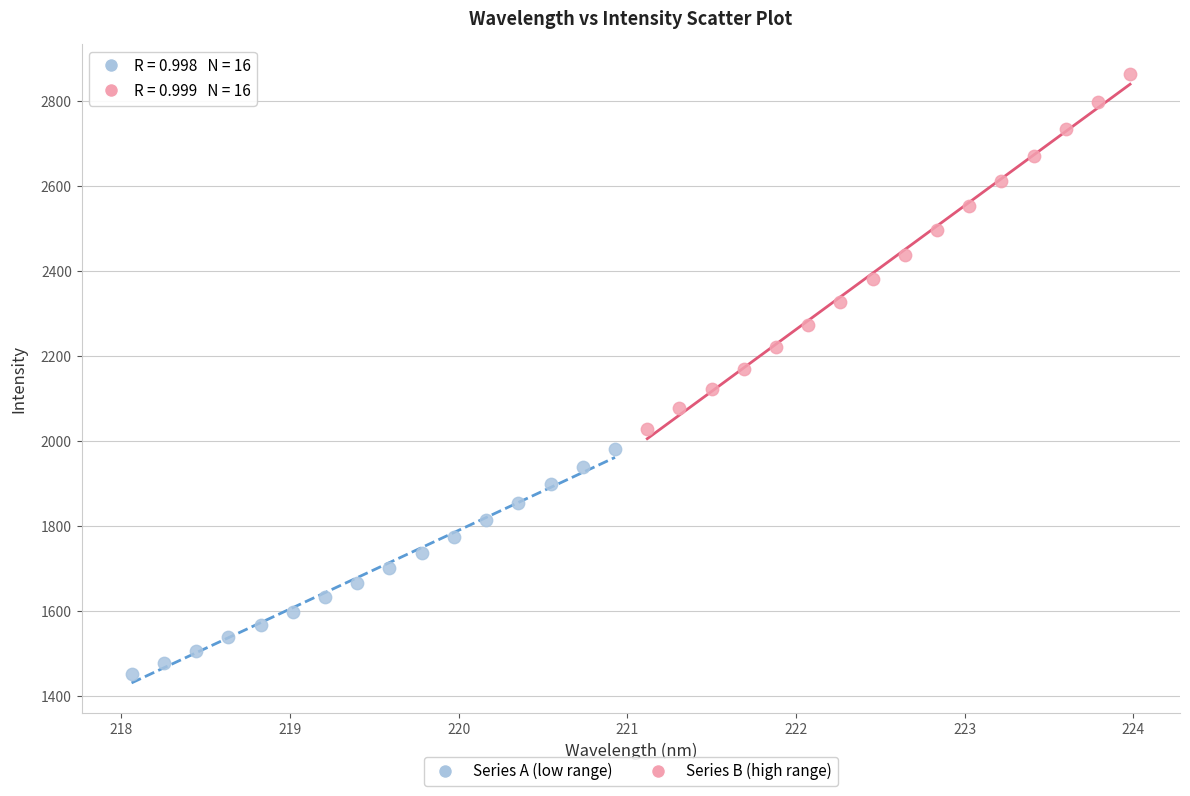

Which series has the widest spread of Y values?

Series B (high range)